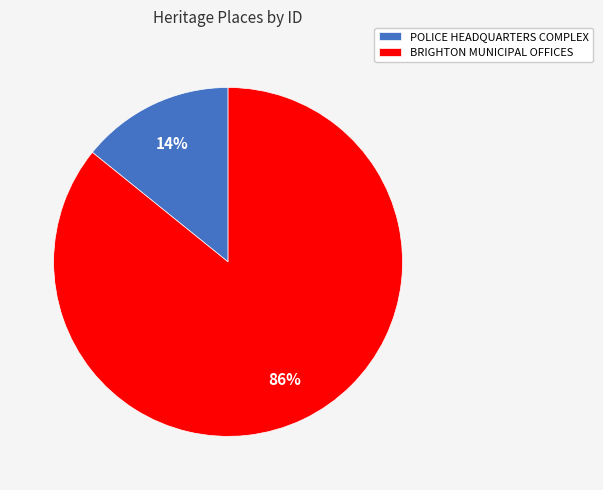

How many slices are in this pie chart?

2